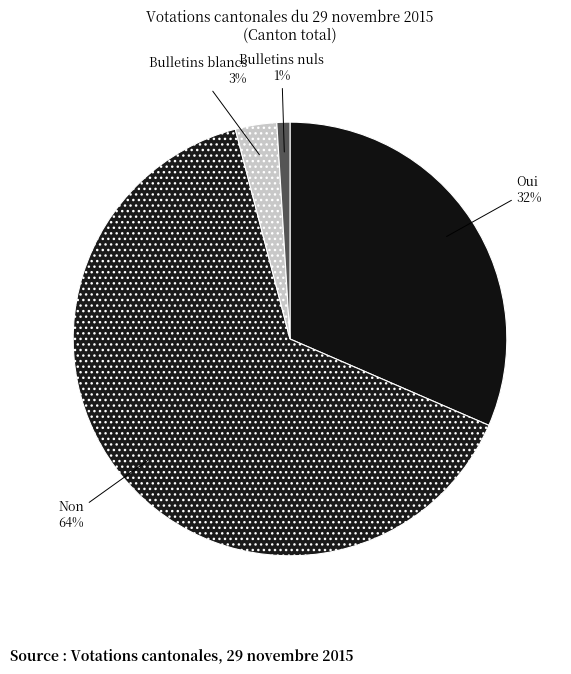

To the nearest percent, what is the average slice percentage?

25%